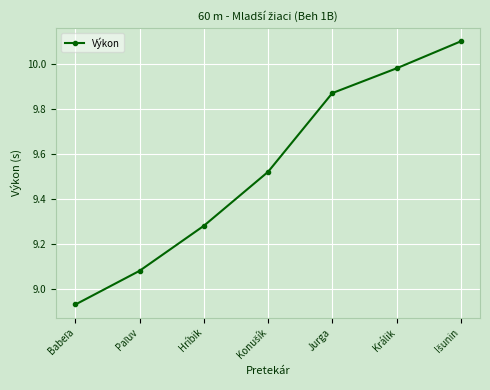

Count the number of data series in this chart.

1